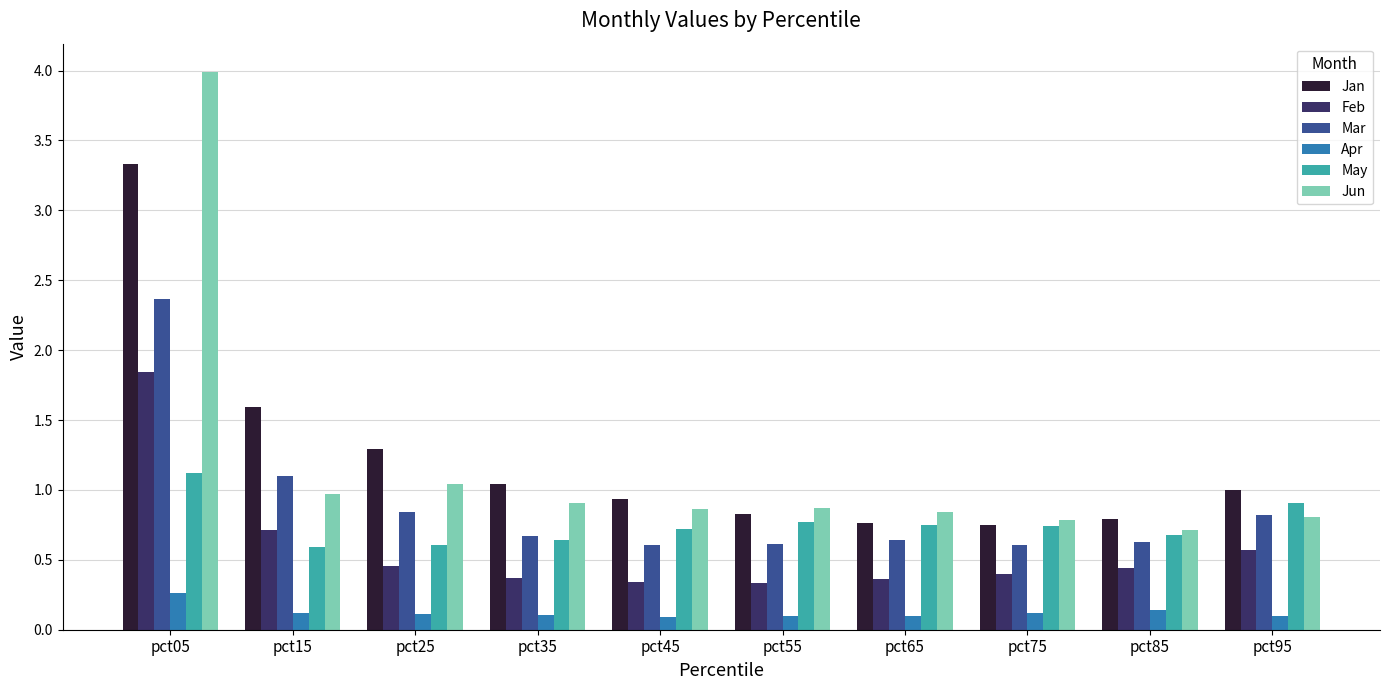

Which series has the largest range (max minus min)?

Jun